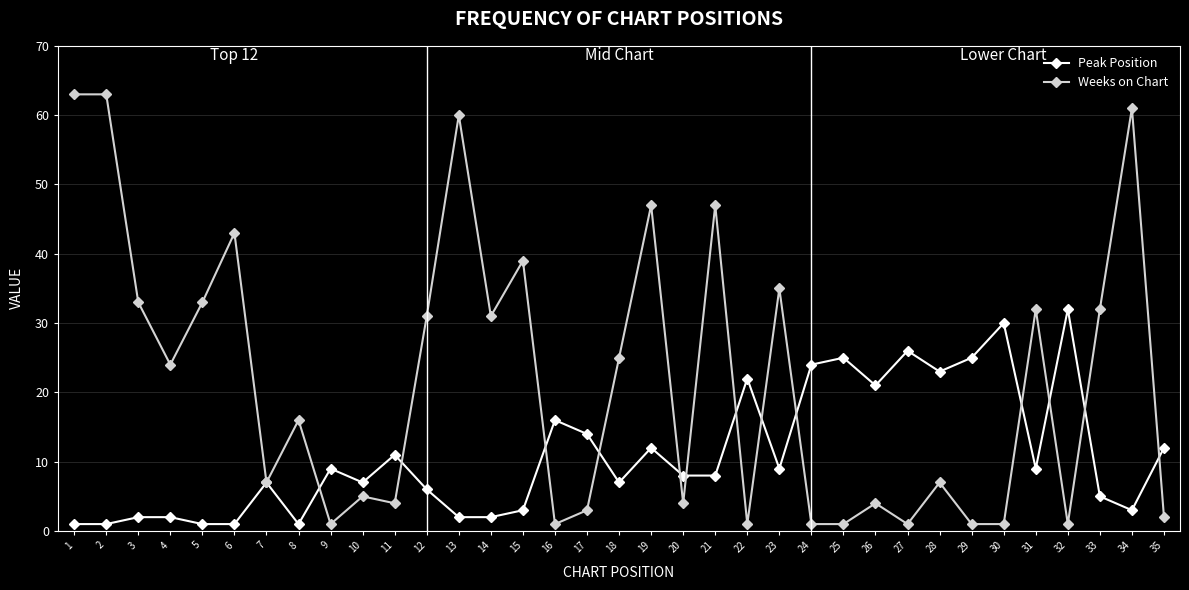

What is the maximum value for Weeks on Chart?

63